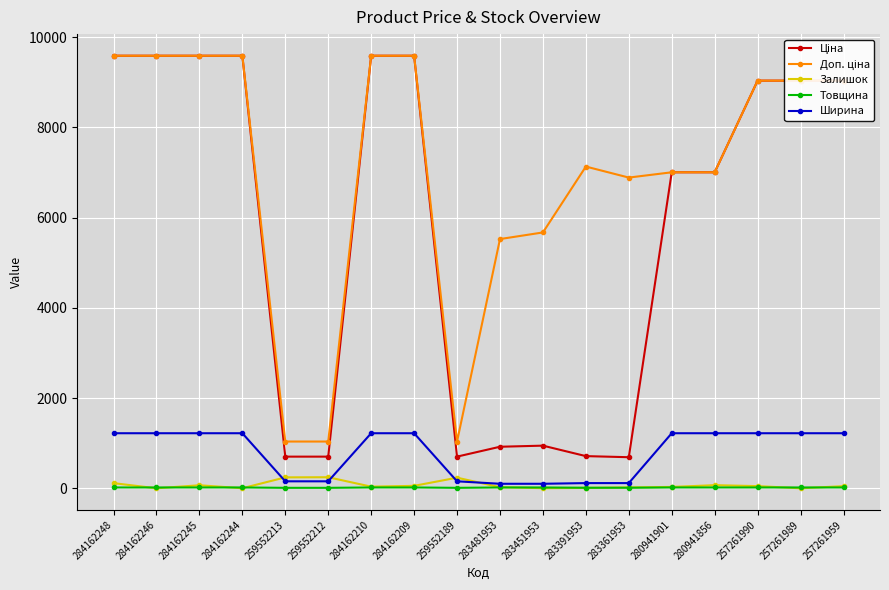

At how many categories does at least one series exceed 3089?

15